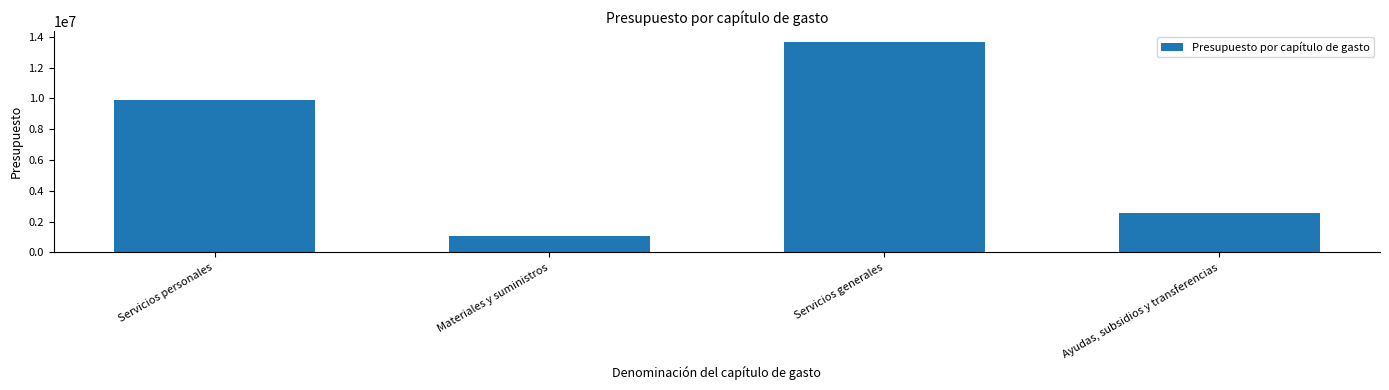

What is the change in value from Servicios personales to Materiales y suministros?

-8841275